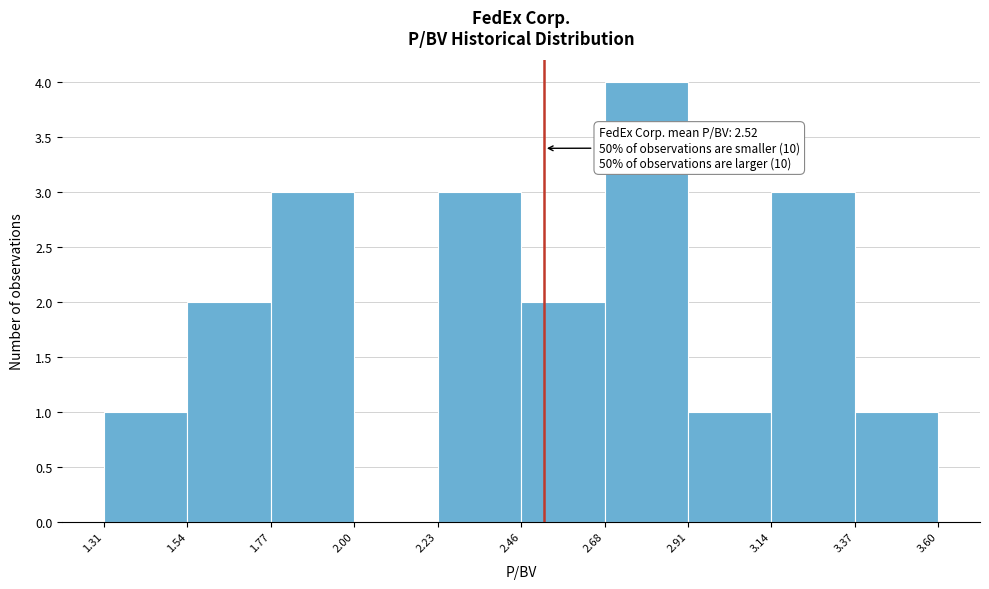

Over which range of the x-axis is the bar tallest?

2.68 to 2.91